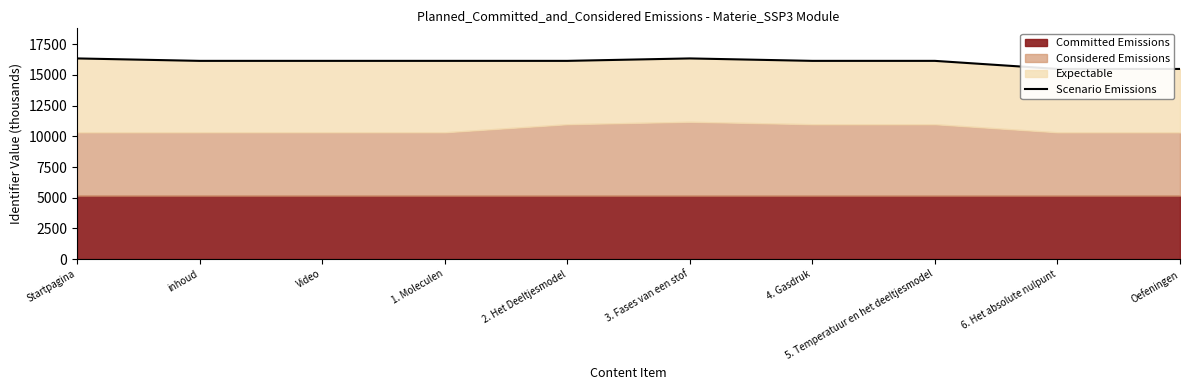

What is the difference between the maximum and minimum values?

856.8